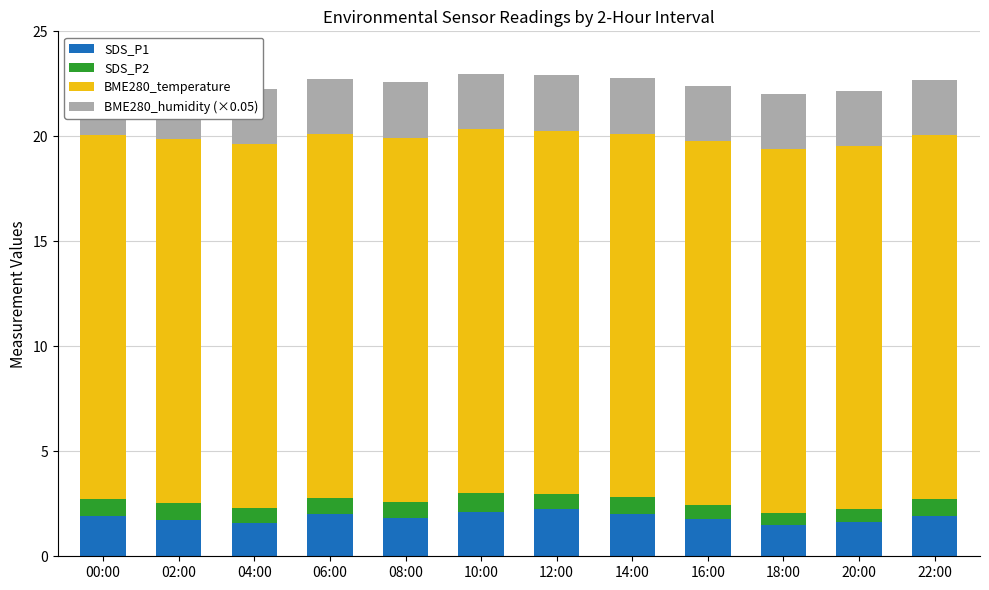

Are the bars grouped side by side (vs. stacked)?

No